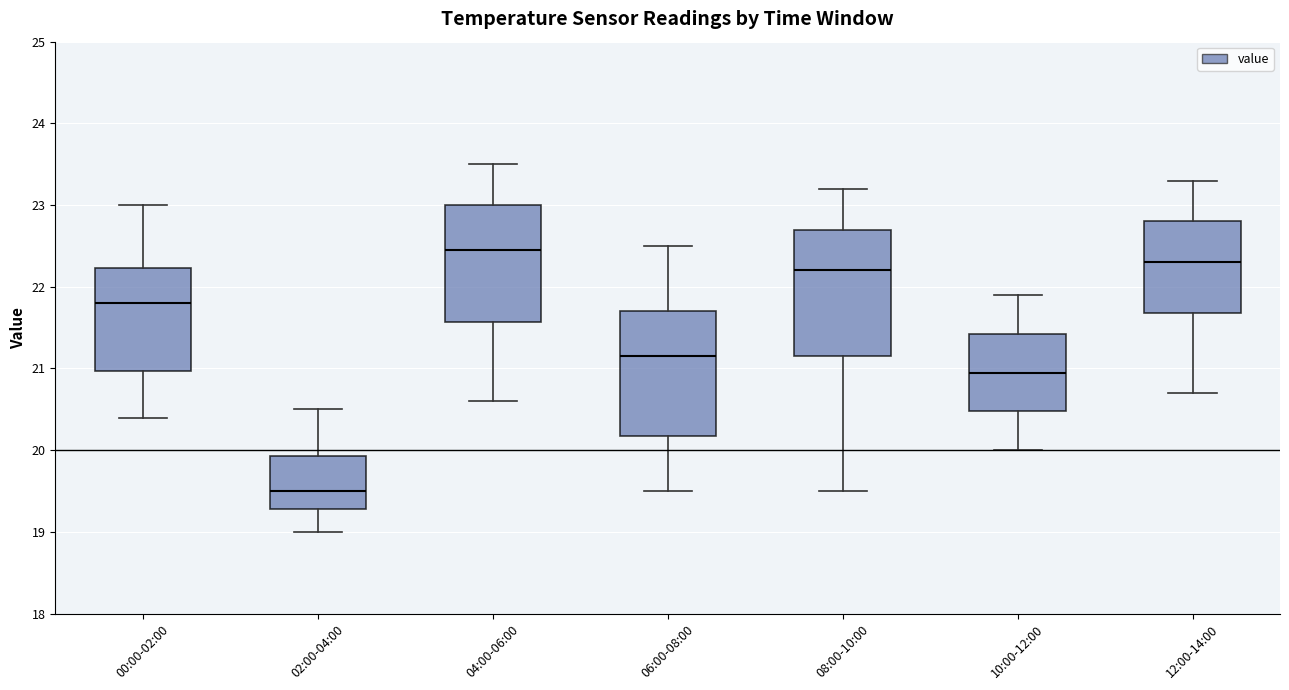

Reading left to right, transcribe this box plot: for each box, give where its median line is, the range the box spans, and where its two whiskers end, as read against the y-axis. The values are not printed on the chart, so give them approximately, as read against the axis.

00:00-02:00: median 21.8, box 21.0 to 22.2, whiskers 20.4 to 23.0
02:00-04:00: median 19.5, box 19.3 to 19.9, whiskers 19.0 to 20.5
04:00-06:00: median 22.5, box 21.6 to 23.0, whiskers 20.6 to 23.5
06:00-08:00: median 21.2, box 20.2 to 21.7, whiskers 19.5 to 22.5
08:00-10:00: median 22.2, box 21.2 to 22.7, whiskers 19.5 to 23.2
10:00-12:00: median 21.0, box 20.5 to 21.4, whiskers 20.0 to 21.9
12:00-14:00: median 22.3, box 21.7 to 22.8, whiskers 20.7 to 23.3